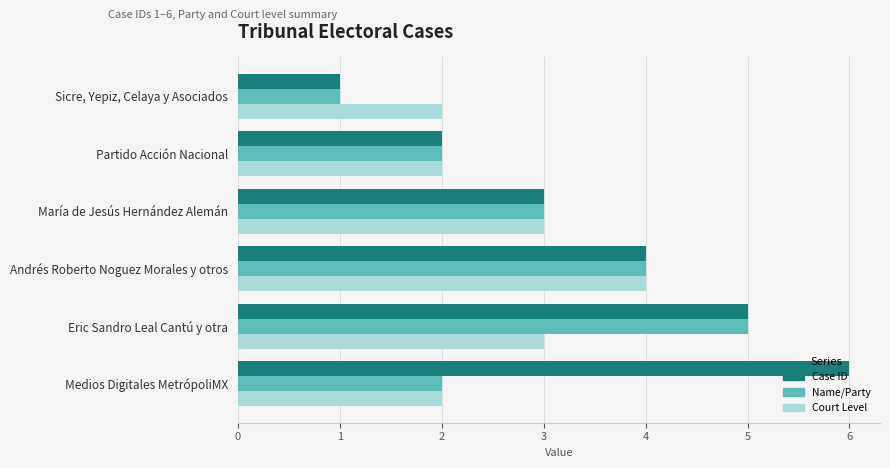

Count the number of categories in the chart.

6